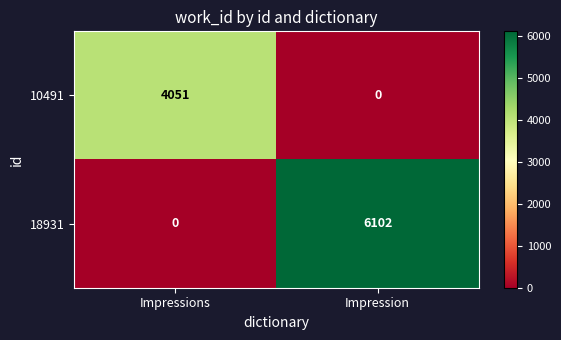

At which category is the sum across all series the highest?

Impression